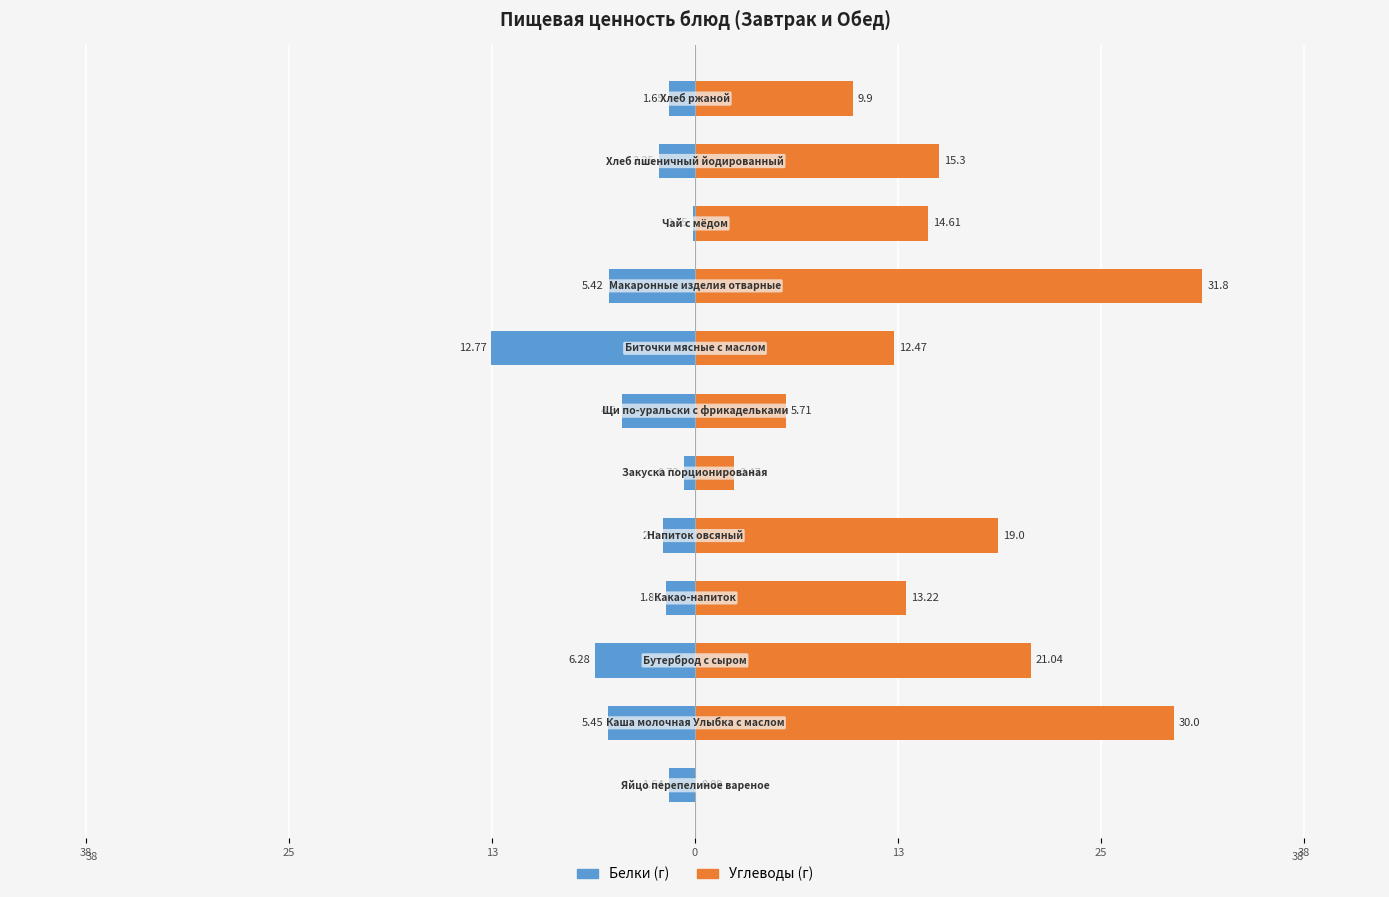

Count the number of categories in the chart.

12